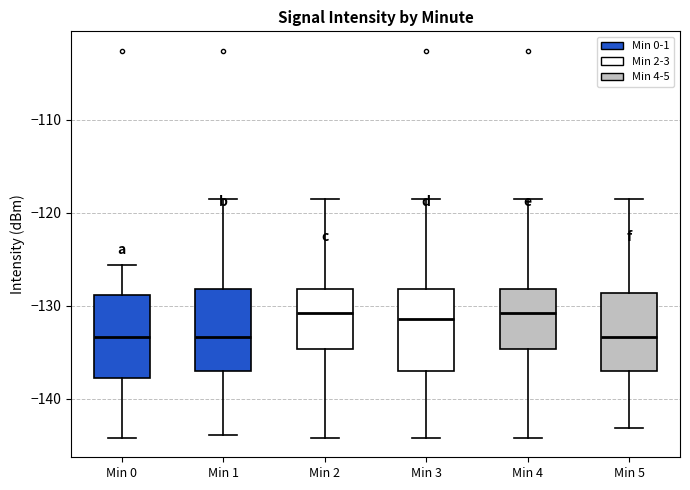

Where does the lower whisker of the box for Min 1 end on the y-axis? The values are not printed on the chart, so give them approximately, as read against the axis.

-144